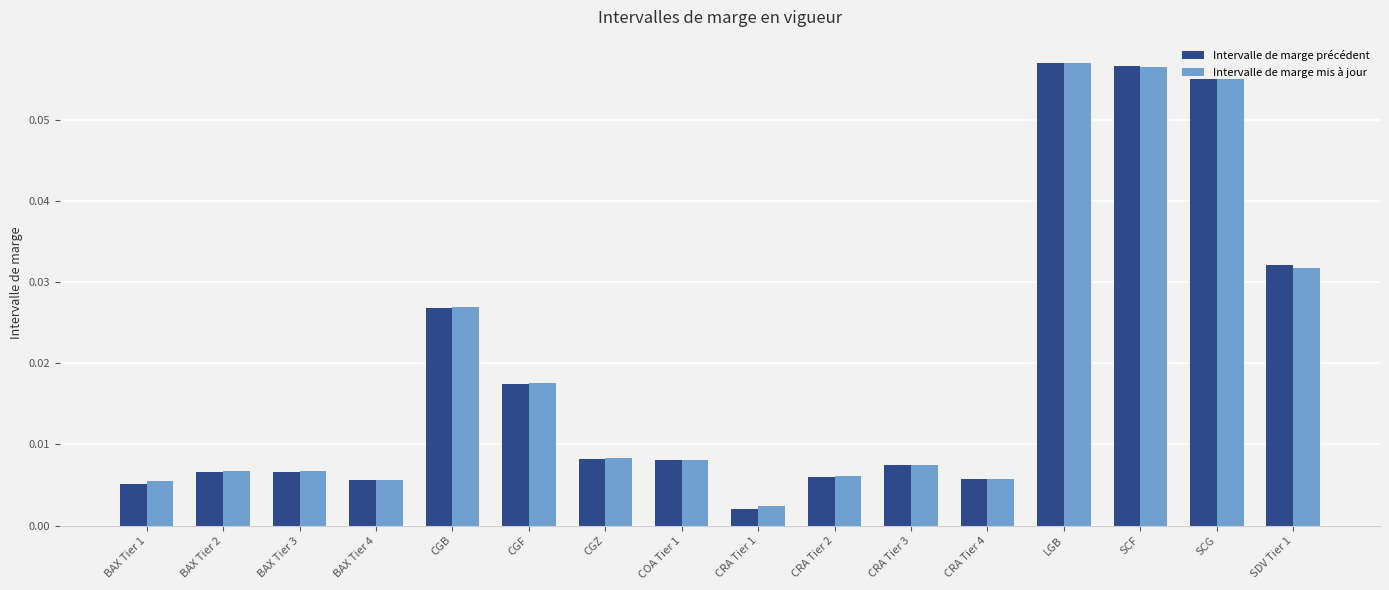

Which category has the lowest value in the Intervalle de marge mis à jour series?

CRA Tier 1